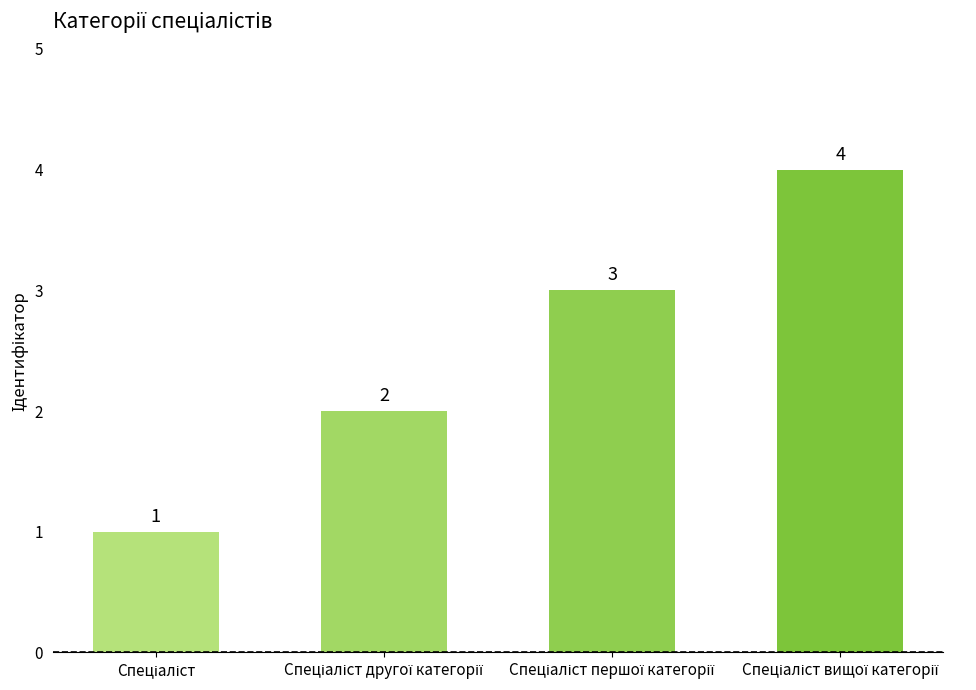

What is the sum of all values?

10